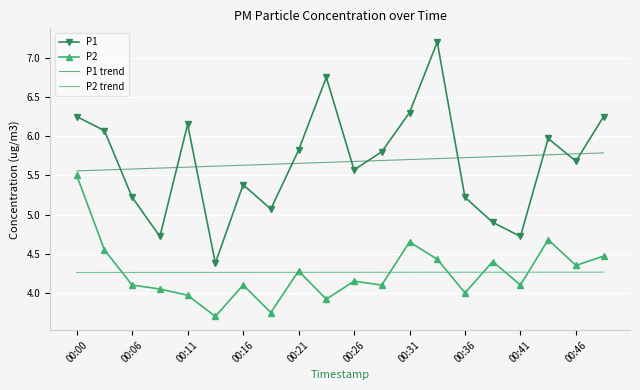

True or false: P2 trend and P1 trend intersect in this chart.

False